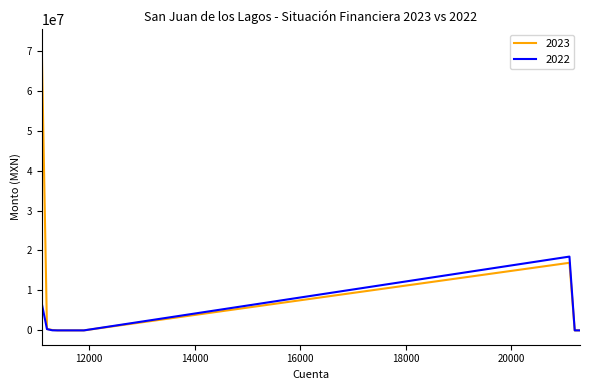

Which series has the largest total across all categories?

2023